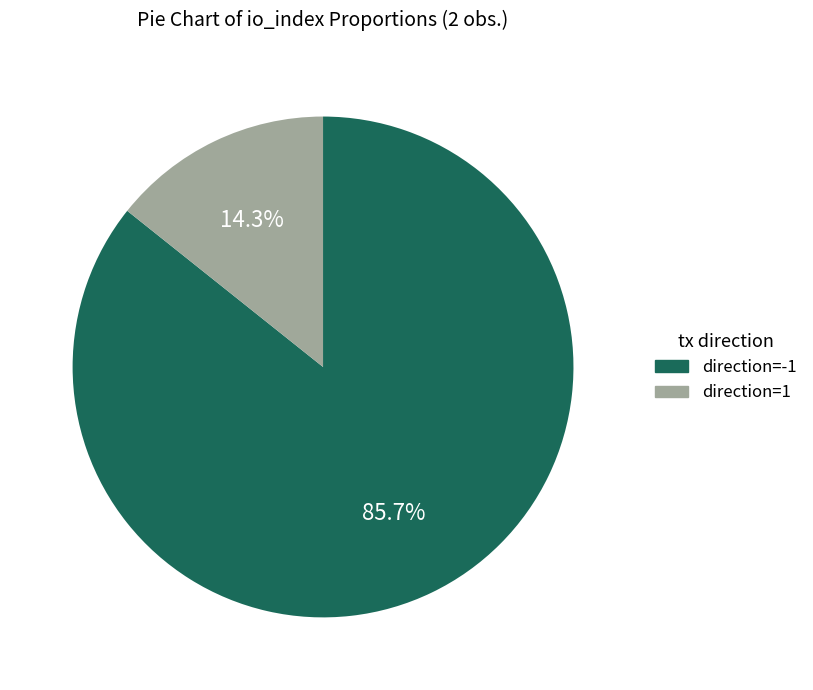

To the nearest percent, what is the average slice percentage?

50%